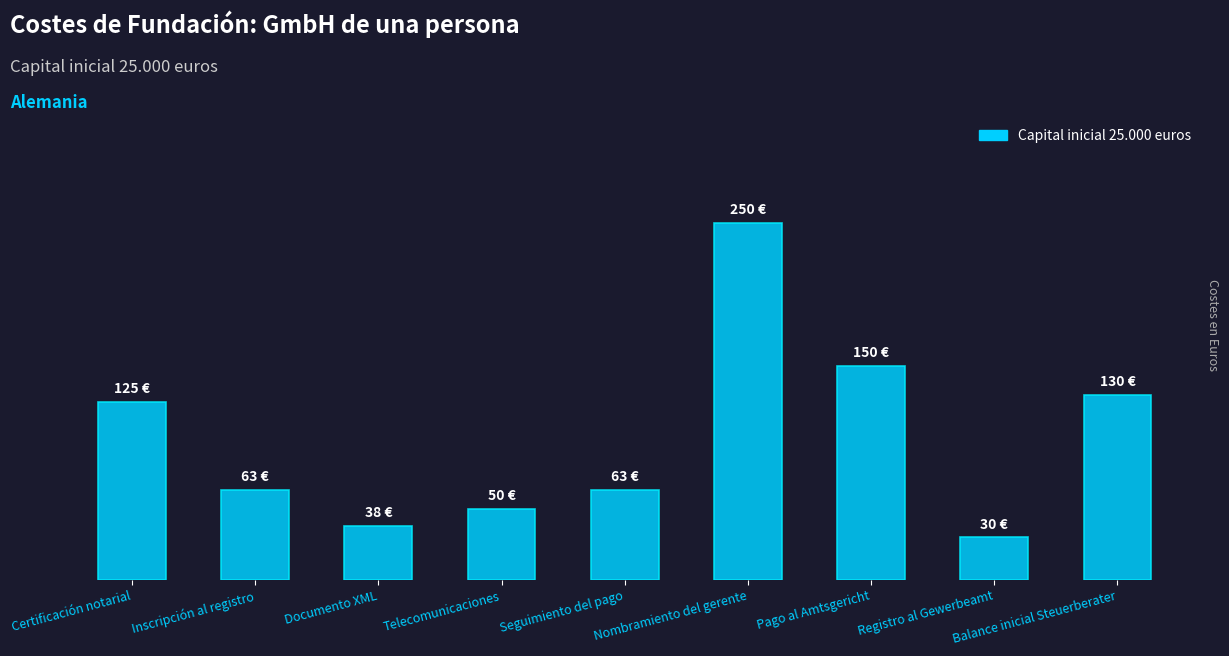

Which category has the highest value across all series?

Nombramiento del gerente